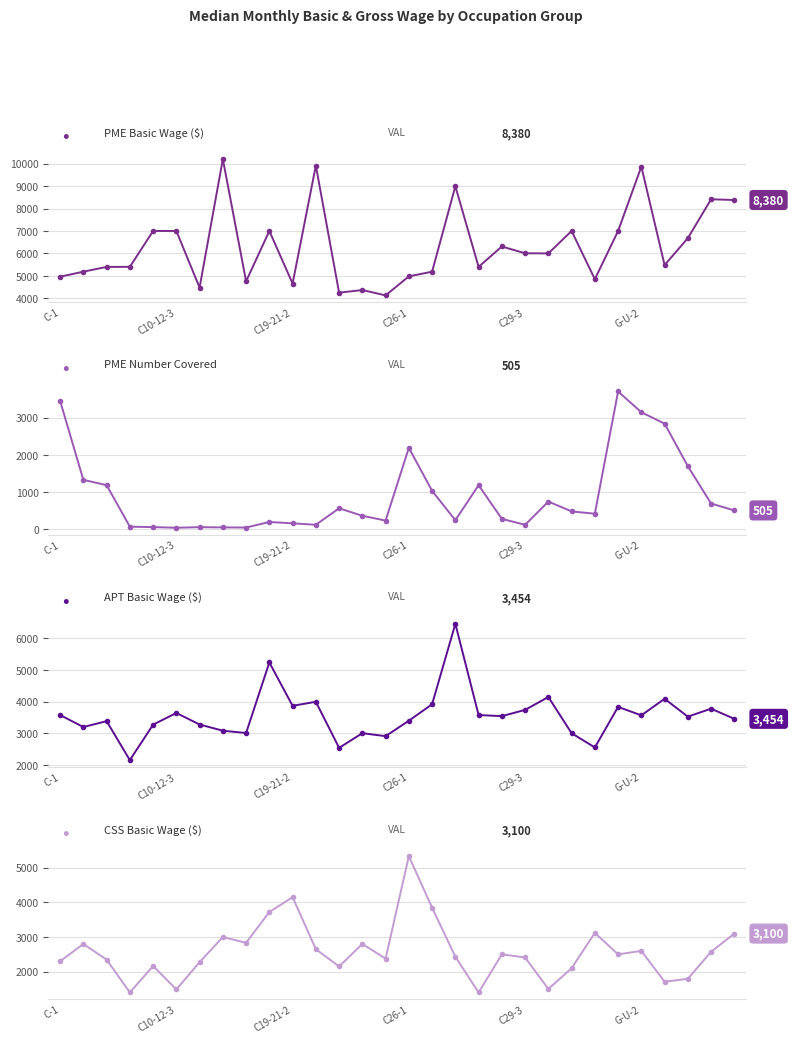

Which series has the largest total across all categories?

PME Basic Wage ($)